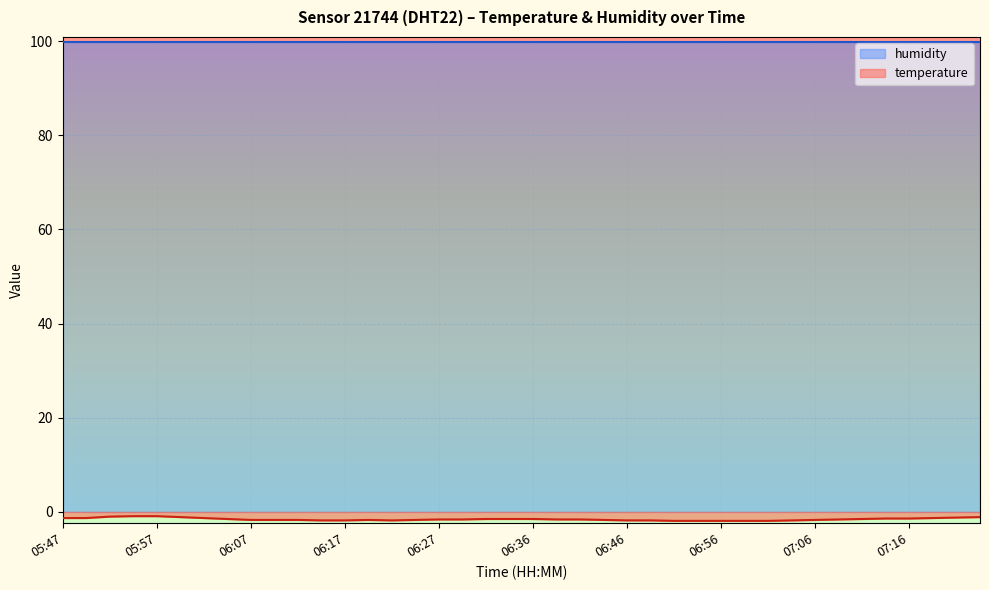

What is the maximum value shown in the chart?

99.9